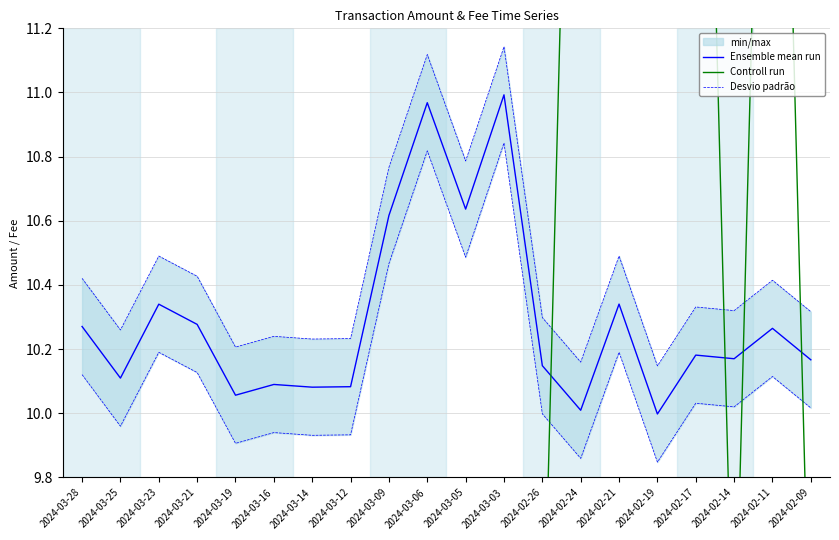

What is the total value across all series at 2024-02-17?

34.2